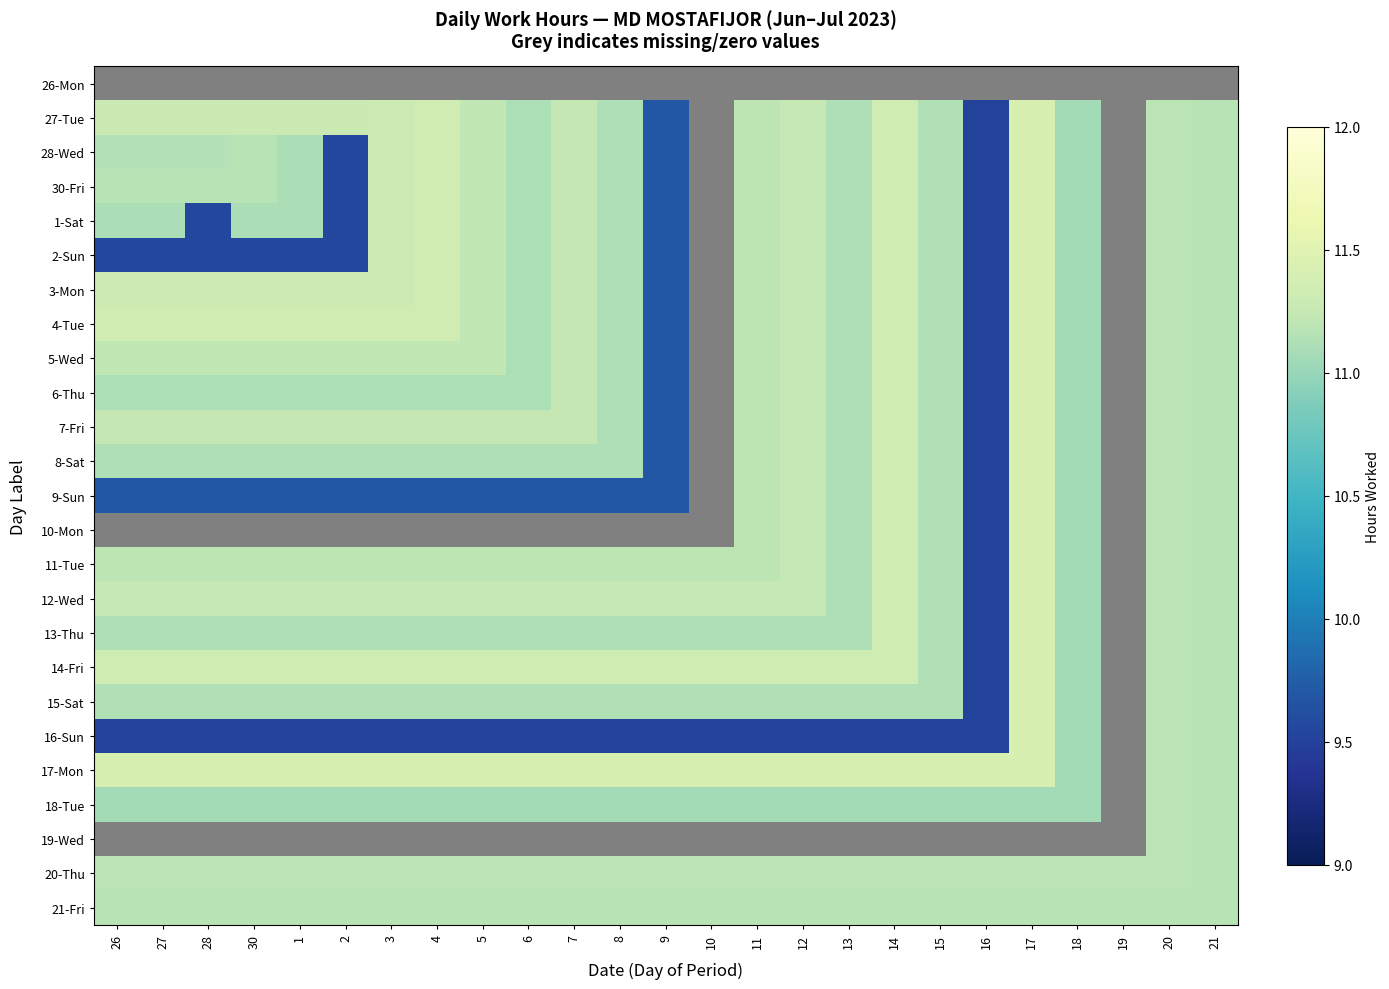

At 20, list the series in order from largest to smallest.

26-Mon, 27-Tue, 28-Wed, 30-Fri, 1-Sat, 2-Sun, 3-Mon, 4-Tue, 5-Wed, 6-Thu, 7-Fri, 8-Sat, 9-Sun, 10-Mon, 11-Tue, 12-Wed, 13-Thu, 14-Fri, 15-Sat, 16-Sun, 17-Mon, 18-Tue, 19-Wed, 20-Thu, 21-Fri